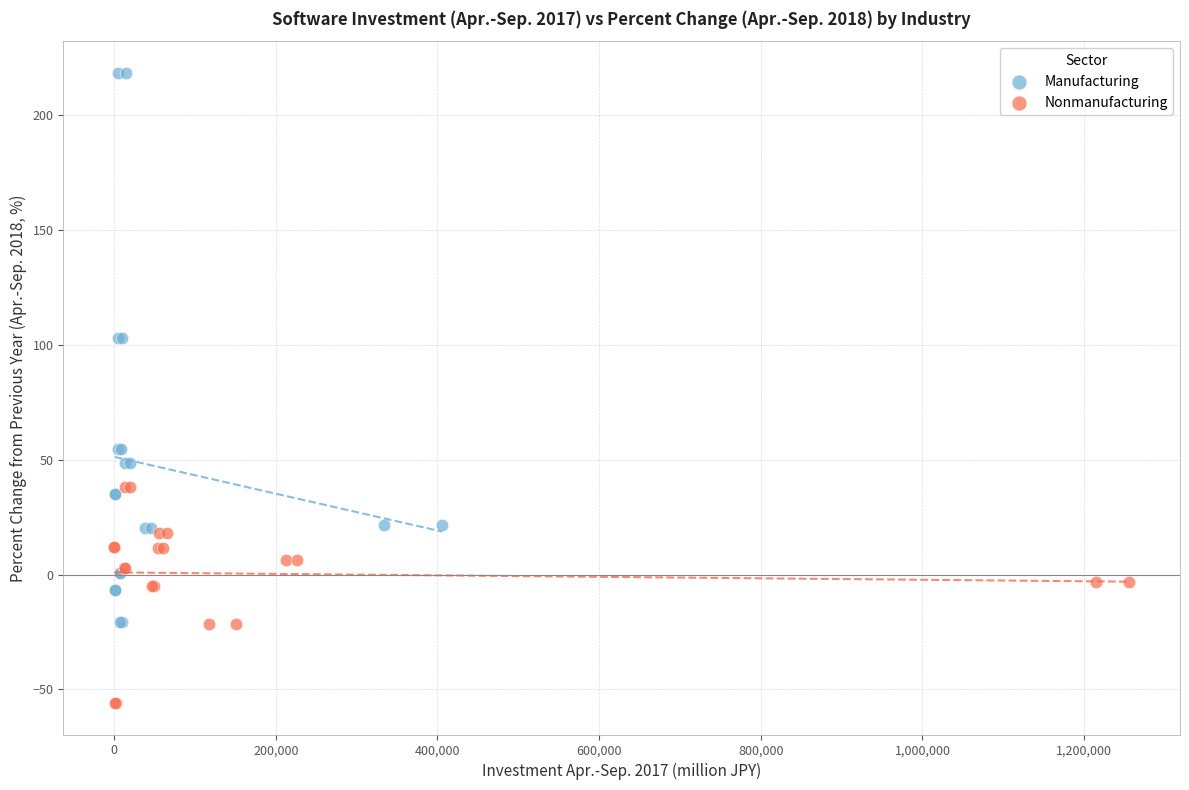

Which series contains the lowest Y value?

Nonmanufacturing